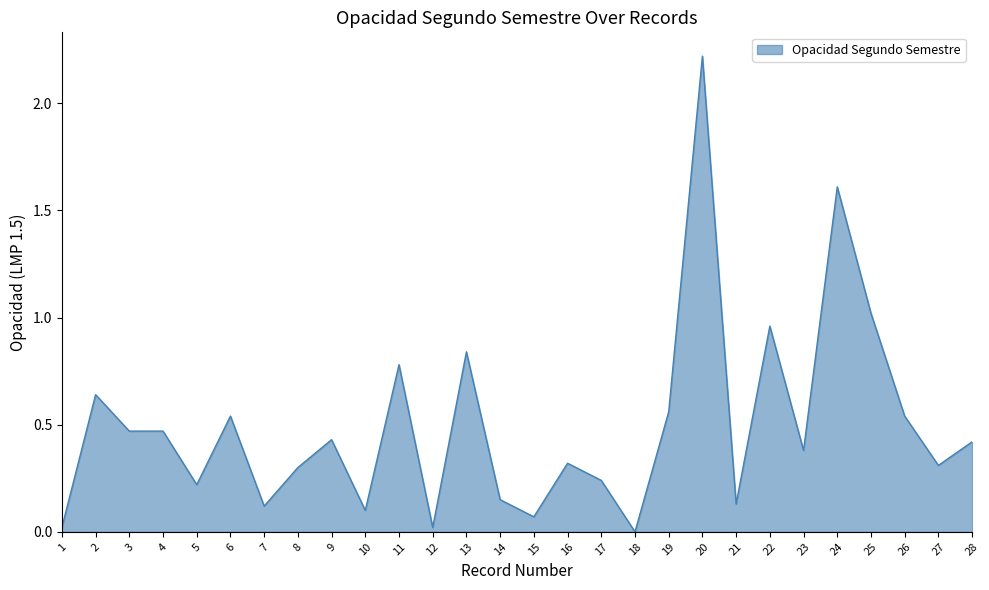

What is the change in value from 5 to 10?

-0.1